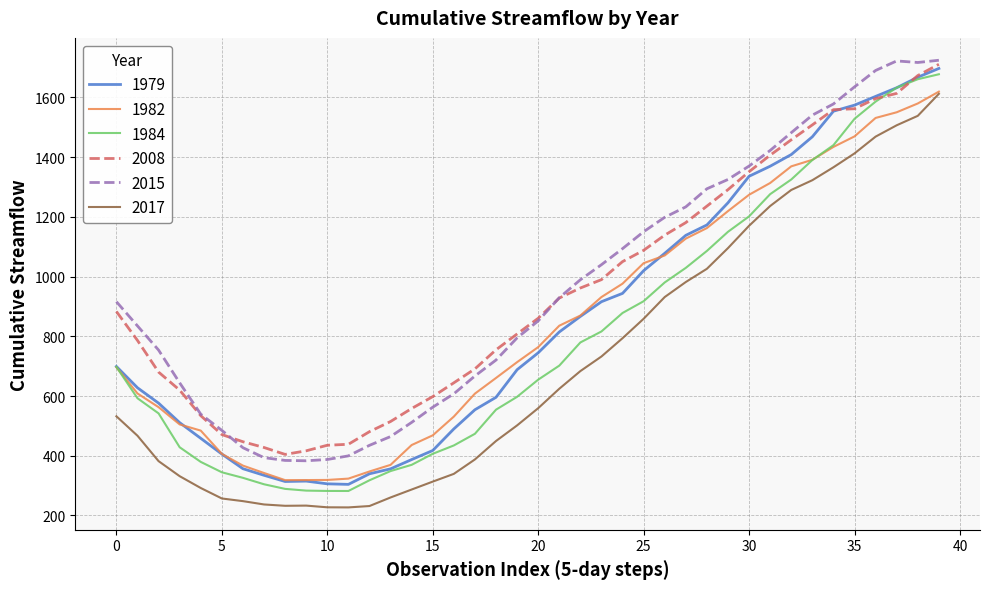

True or false: 2017 and 2008 intersect in this chart.

False